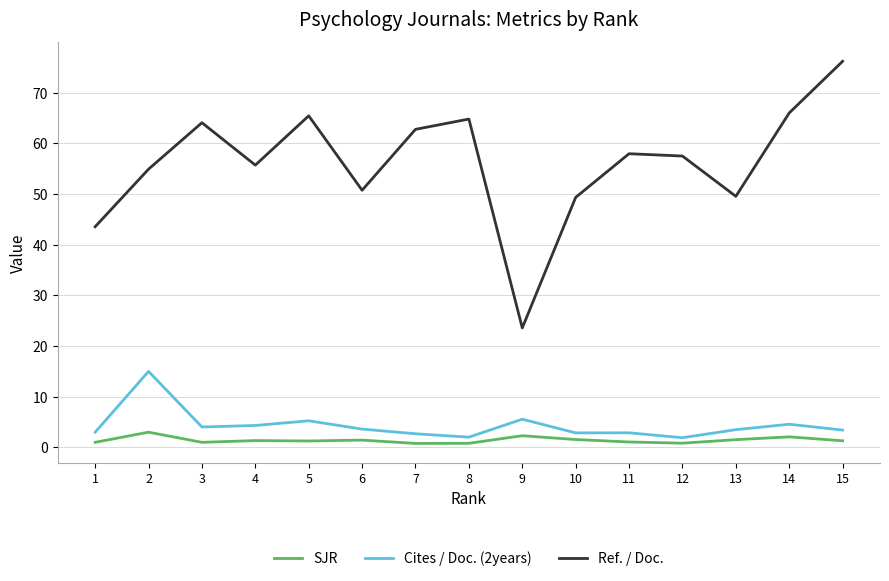

How many distinct data groups are displayed?

3